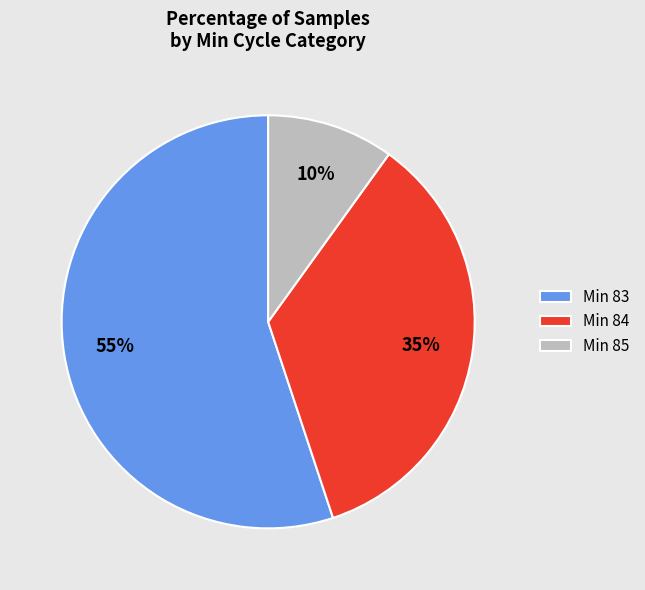

True or false: Min 85 accounts for 10% of the total.

True